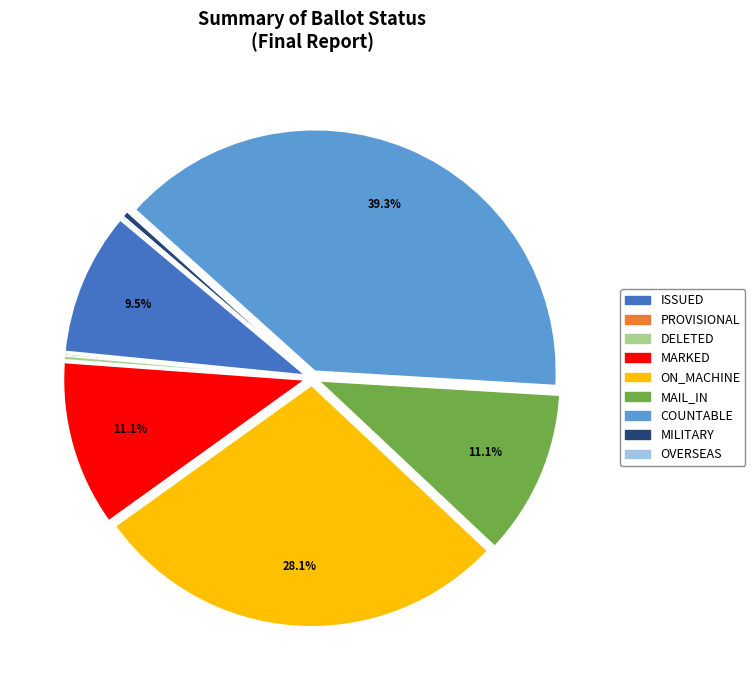

Does any single category account for the majority?

No